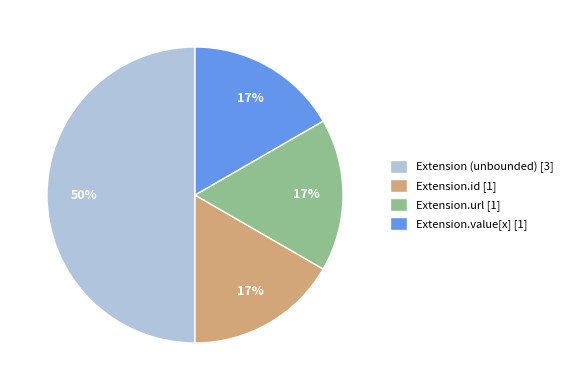

What is the largest slice in the pie chart?

Extension (unbounded) [3]